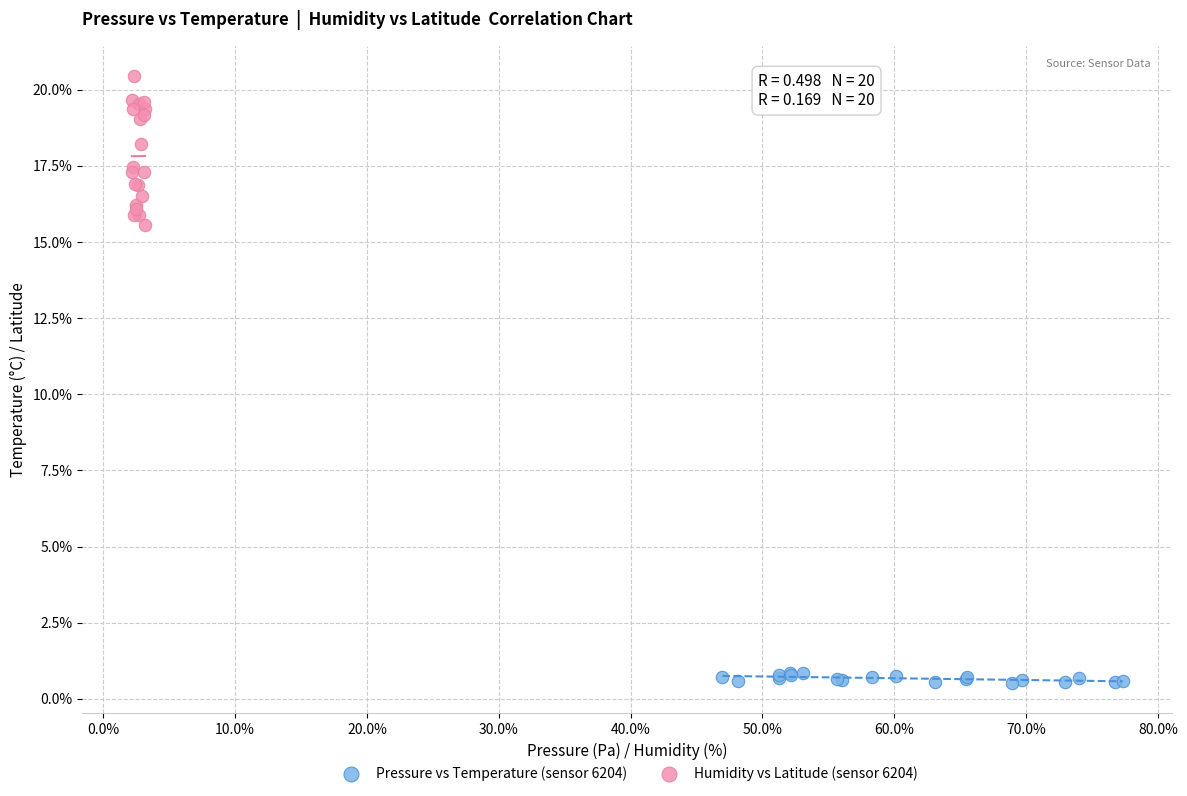

Which series reaches the maximum Y coordinate?

Humidity vs Latitude (sensor 6204)